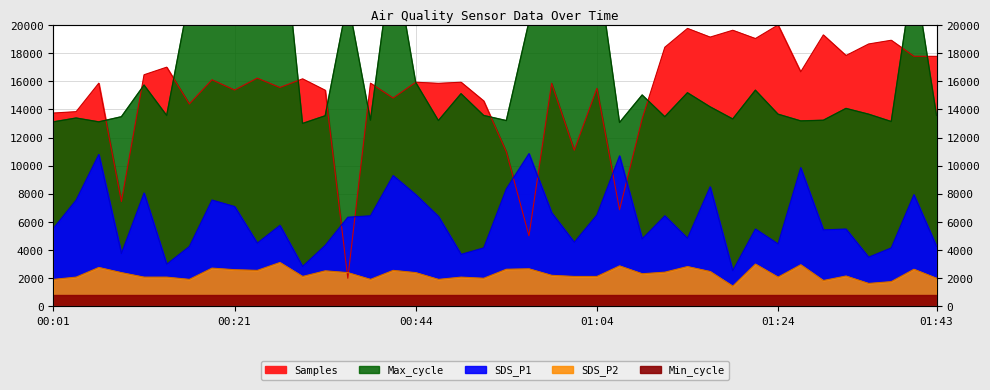

What is the sum of the SDS_P2 values at 00:59 and 00:49?

4288.0